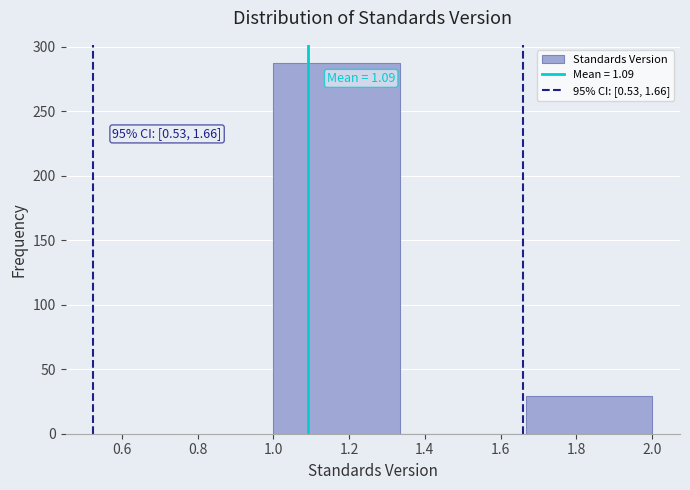

Which range on the x-axis has the tallest bar?

1.00 to 1.34